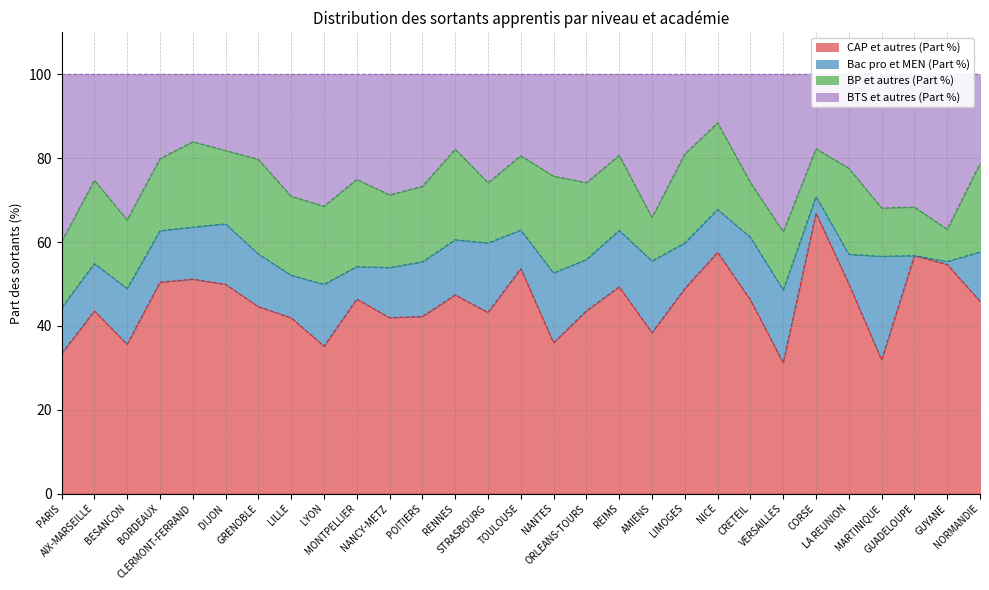

True or false: BTS et autres (Part %) has more than 2 points higher than both neighbors.

True